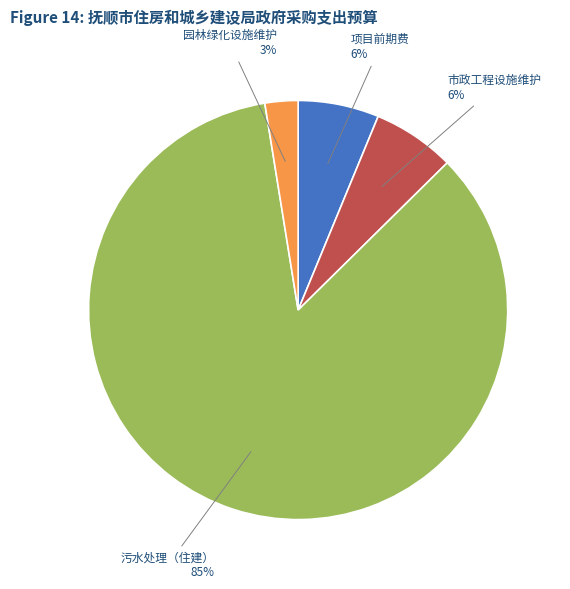

What is the smallest slice in the pie chart?

园林绿化设施维护